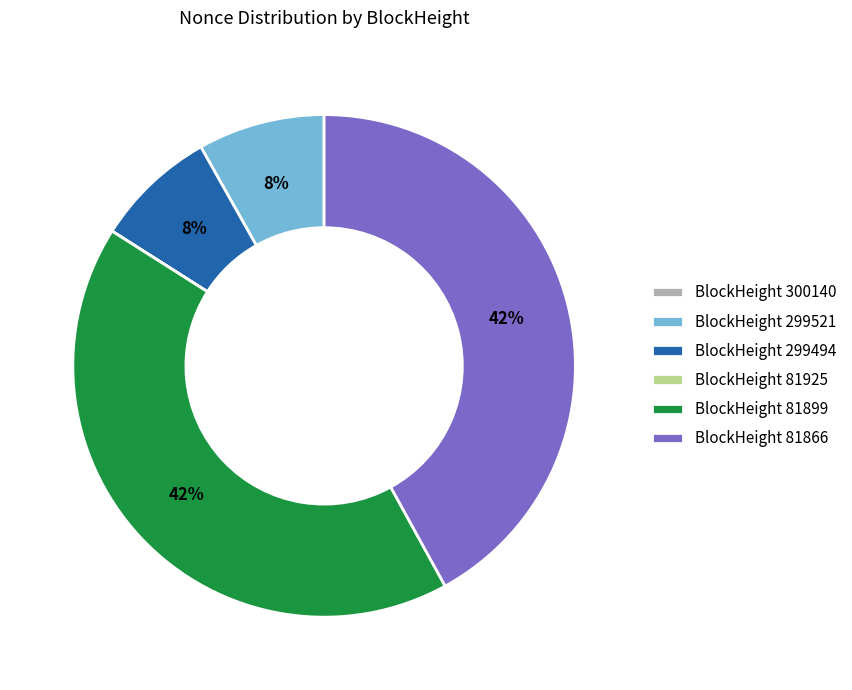

What is the ratio of the value at BlockHeight 299494 to the value at BlockHeight 299521?

1.0